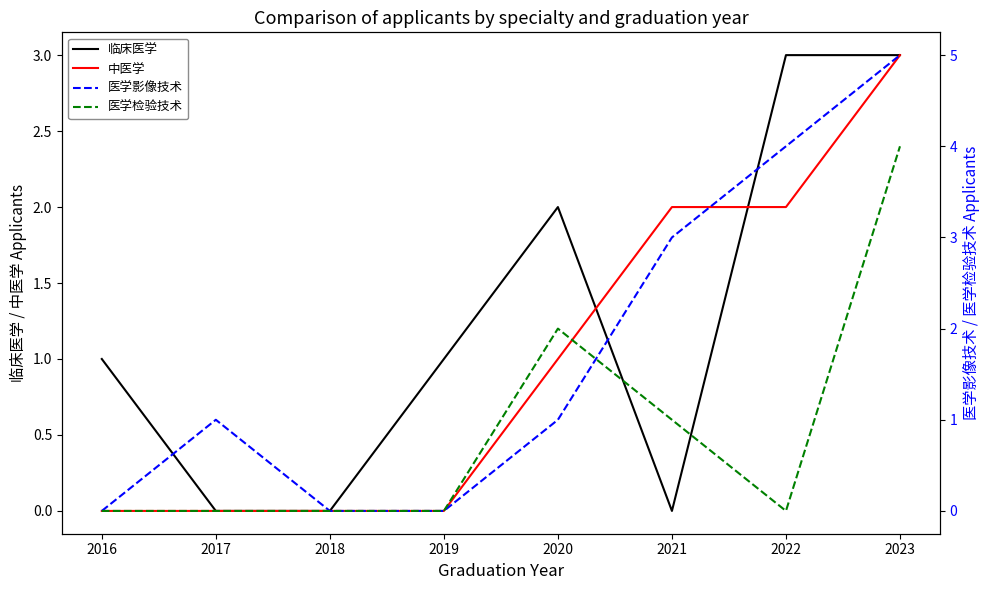

Is it true that 临床医学 equals 1 at 2022?

False